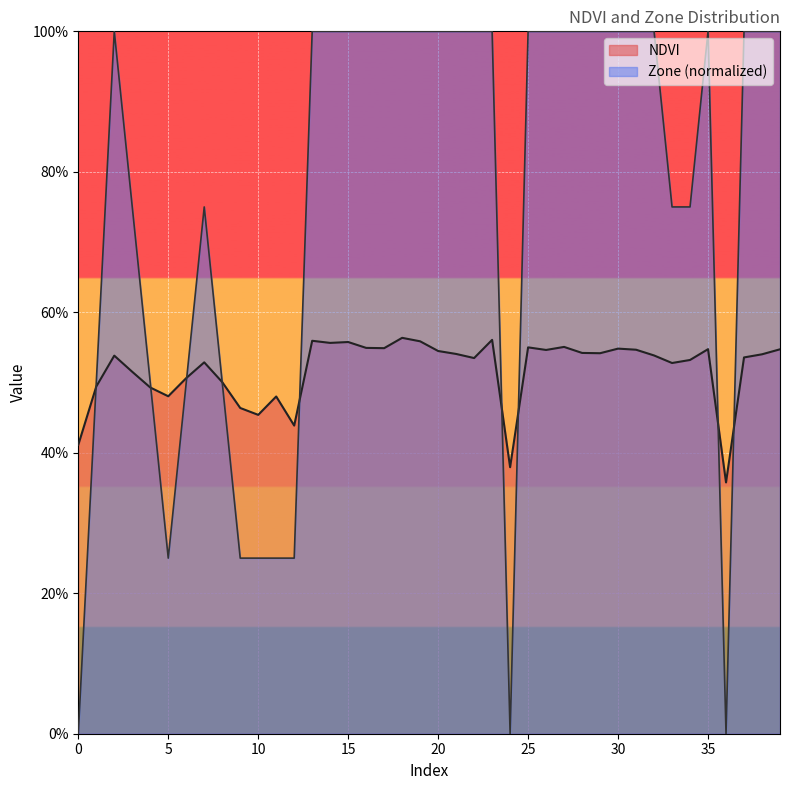

True or false: NDVI has more than 0 interior local peaks.

True